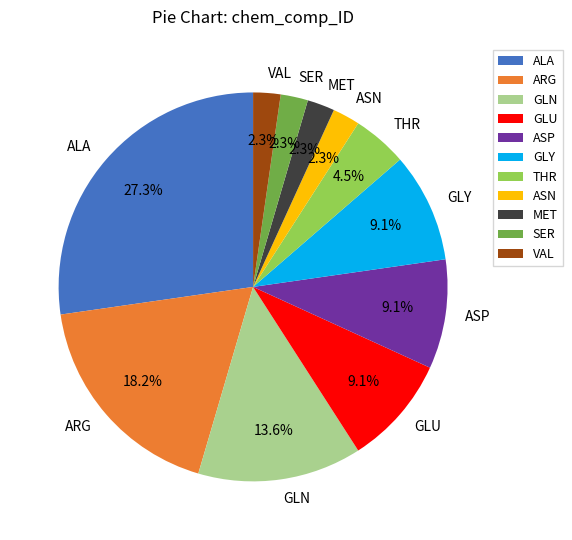

Does any single category account for the majority?

No